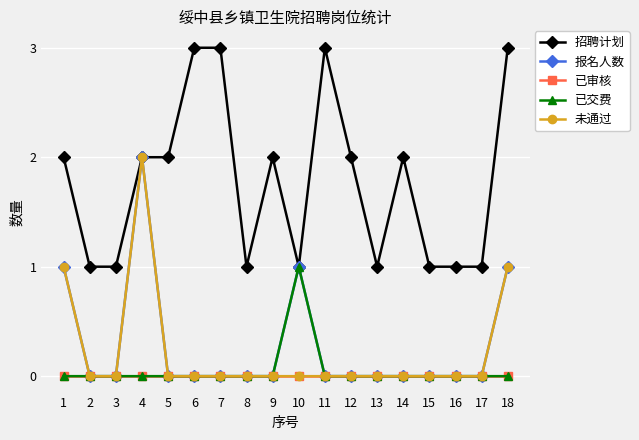

The value of 未通过 at 5 is -1. True or false?

False